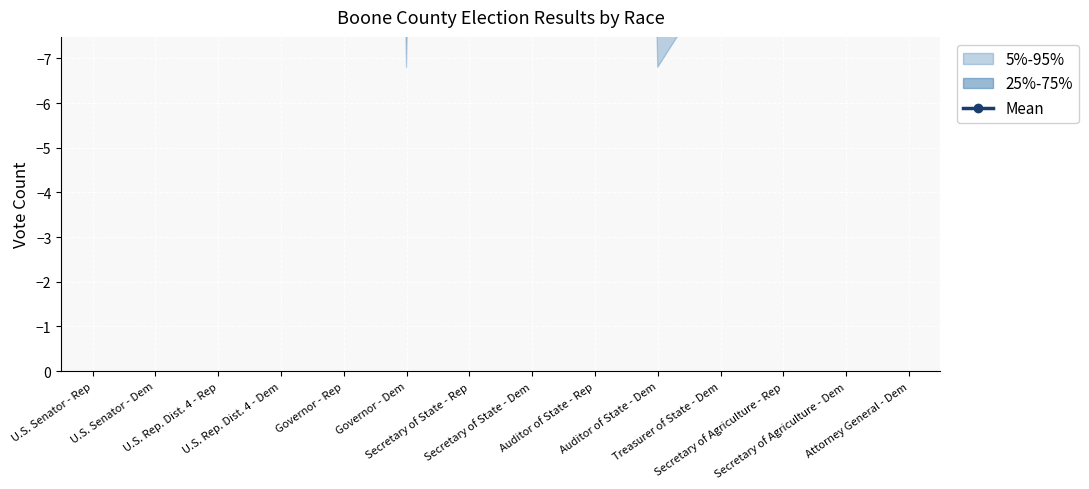

What is the label of the 12th point from the right?

U.S. Rep. Dist. 4 - Rep